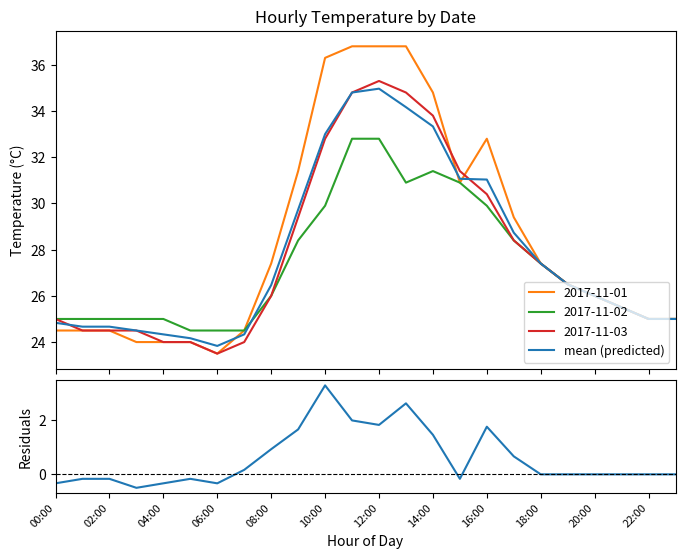

How many data points does each series have?

24